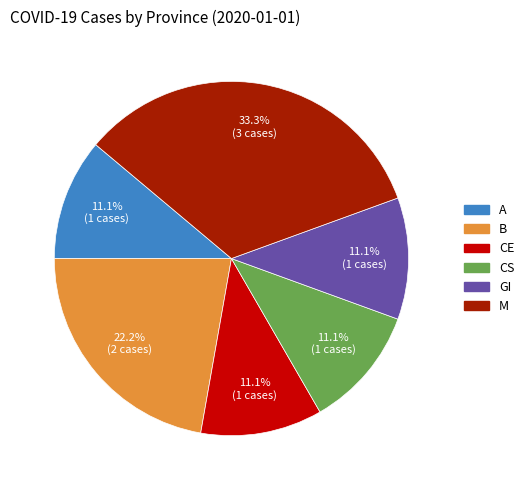

Which slice is the largest?

M